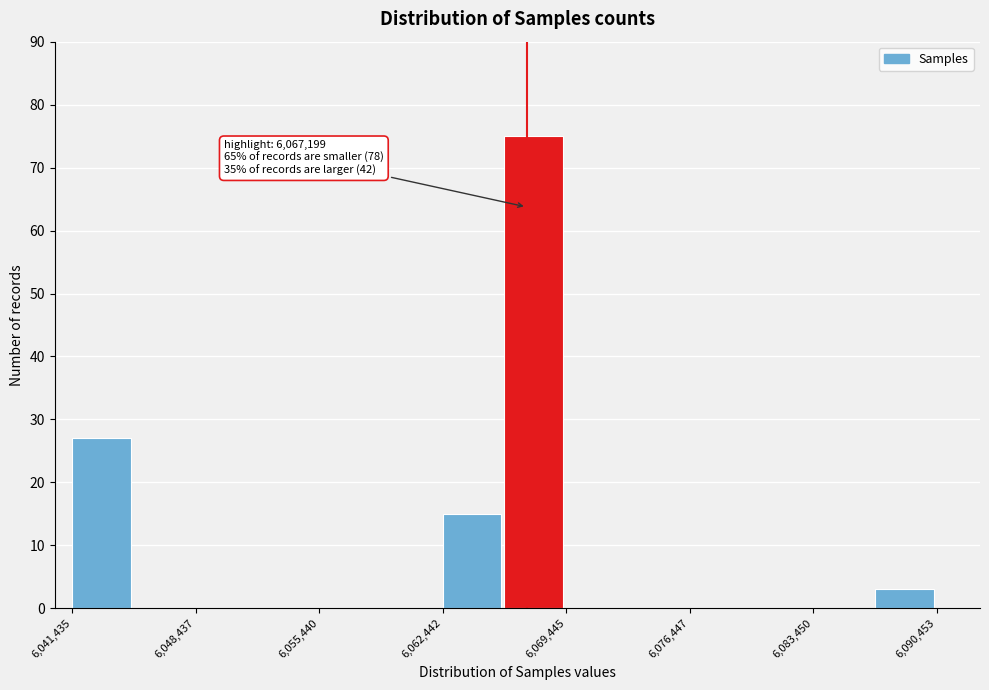

Around what value on the x-axis is the tallest bar? Give the approximate position of its centre, as read against the axis.

6068000